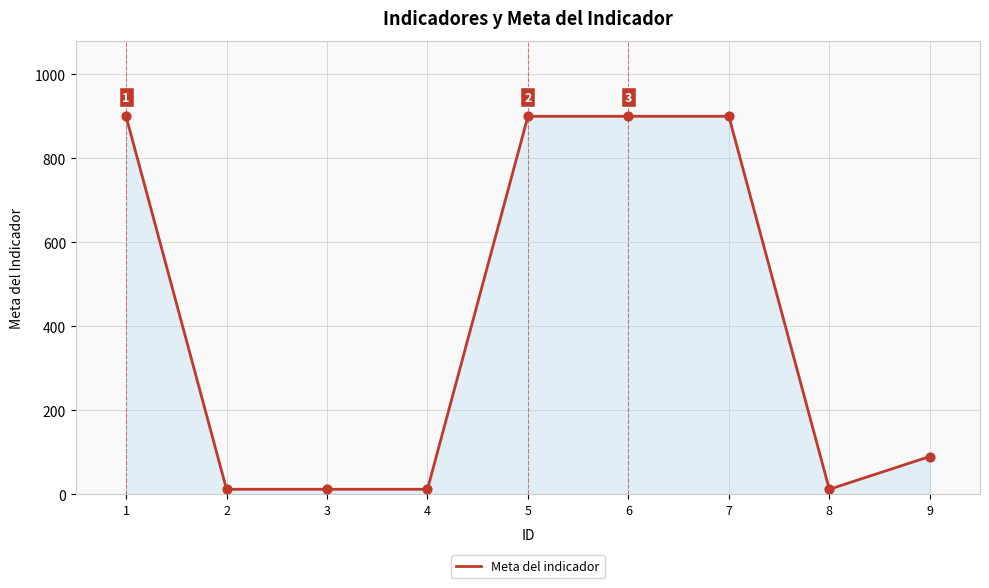

Which has a higher value, 3 or 1?

1